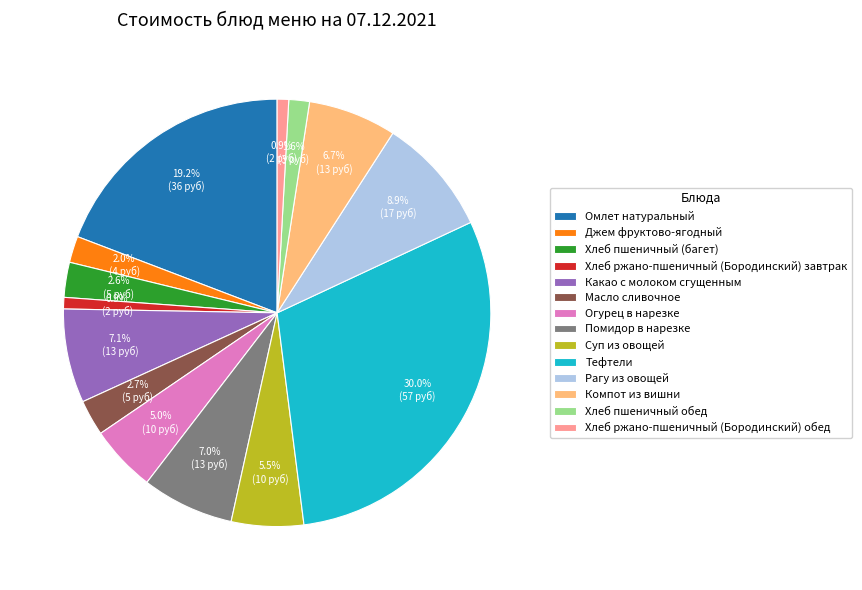

The Хлеб ржано-пшеничный (Бородинский) обед slice represents 9% of the pie. True or false?

False